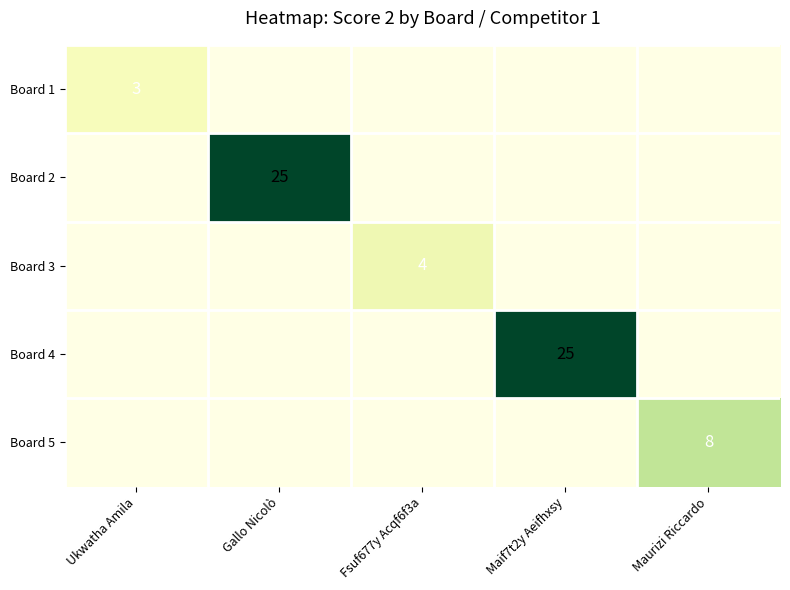

The Board 1 series shows 4 at Ukwatha Amila. True or false?

False